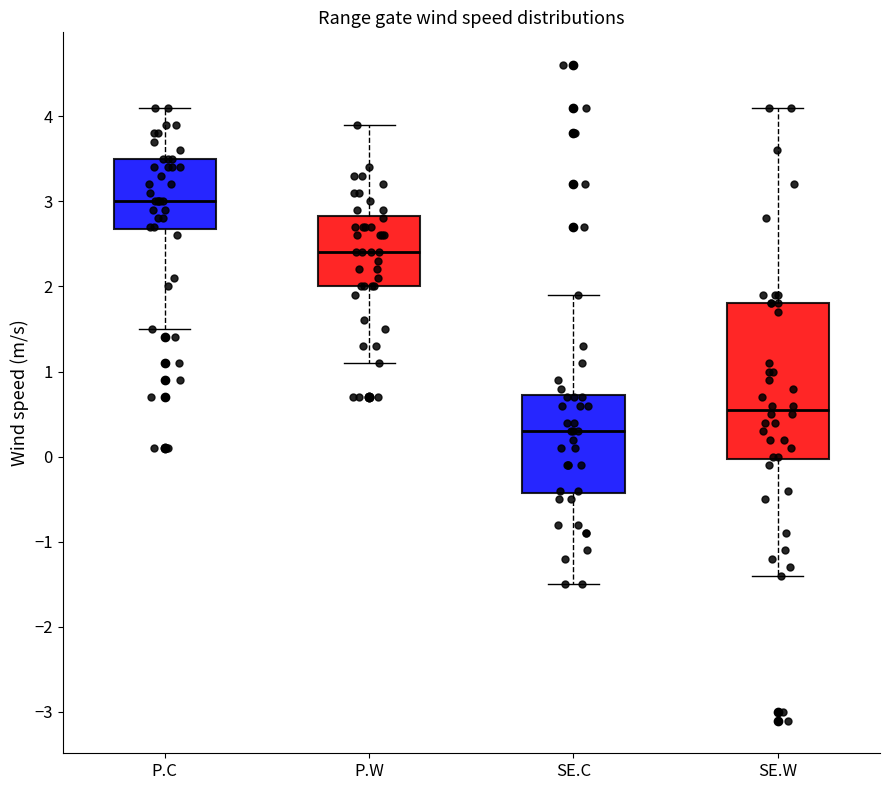

Which box is the tallest, from its lower edge to its upper edge?

SE.W